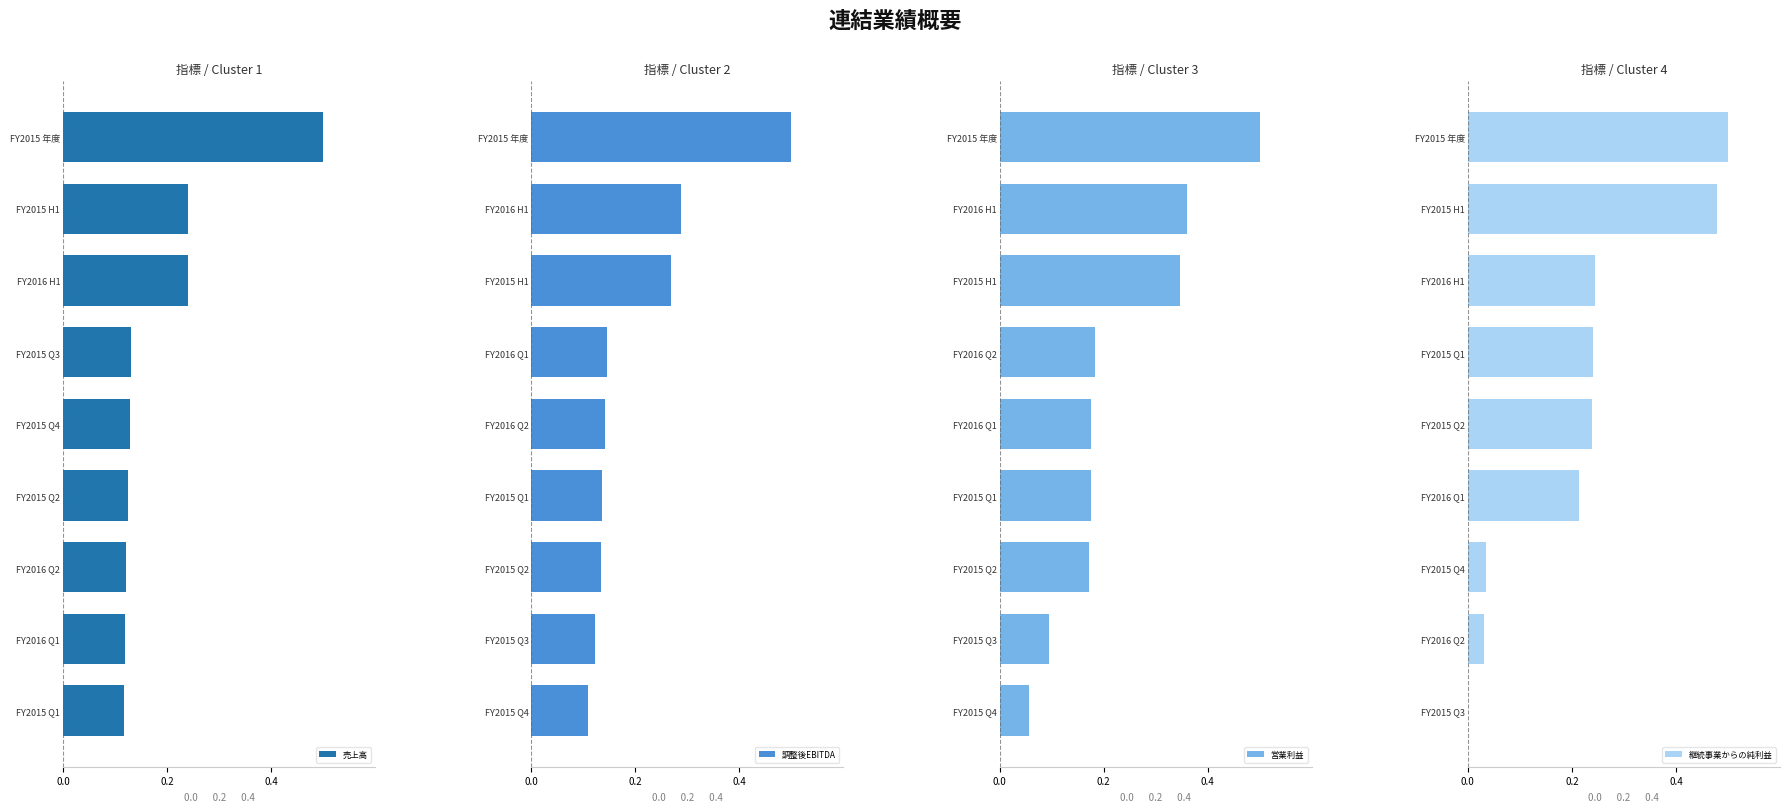

How many 売上高 values are between 0 and 1?

9